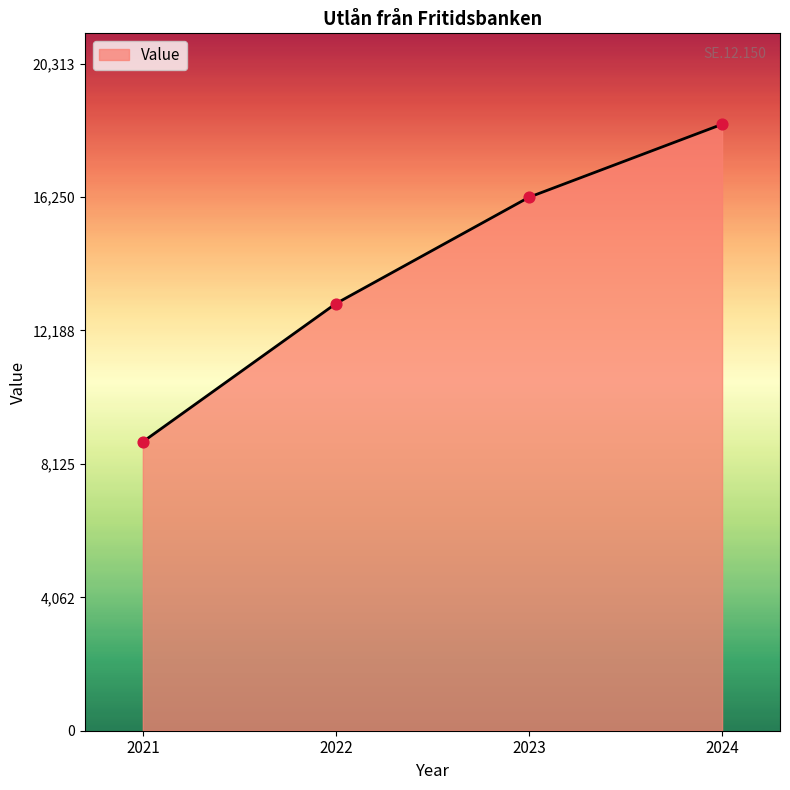

Approximately how many times larger is the value at 2022 compared to 2023?

0.8